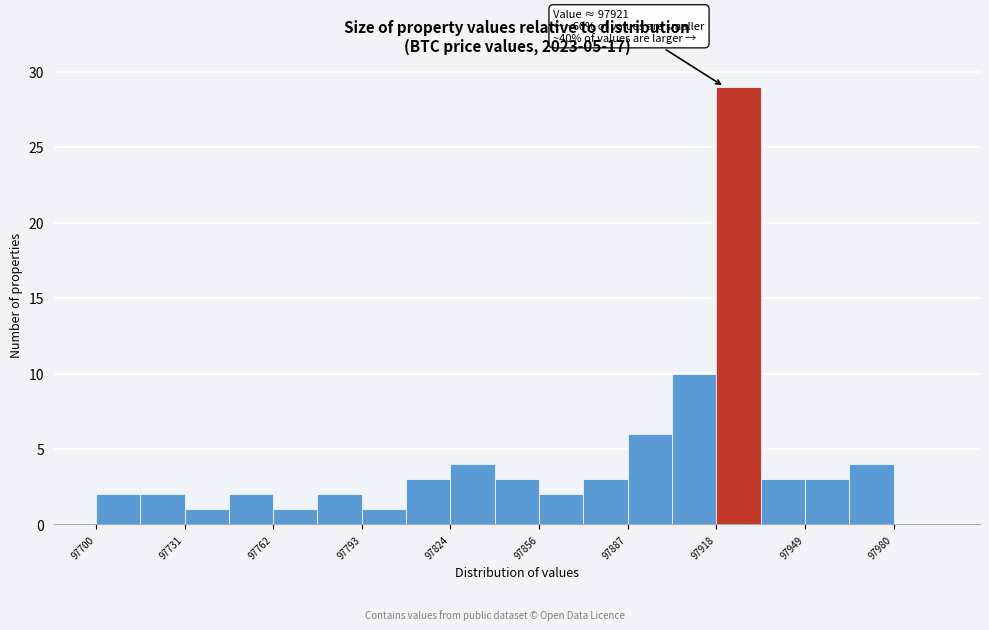

Read against the x-axis, roughly where is the centre of the tallest bar?

97925